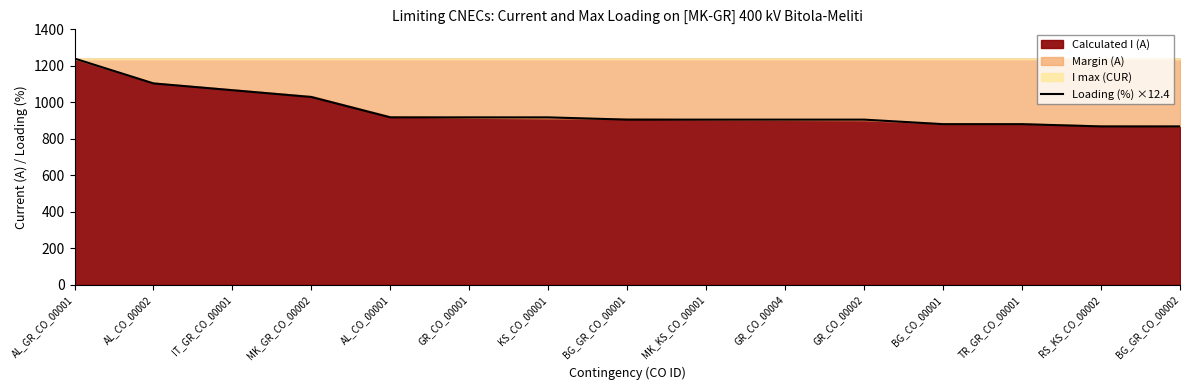

List the labels in order of value, largest first.

AL_GR_CO_00001, AL_CO_00002, IT_GR_CO_00001, MK_GR_CO_00002, AL_CO_00001, GR_CO_00001, KS_CO_00001, BG_GR_CO_00001, MK_KS_CO_00001, GR_CO_00004, GR_CO_00002, BG_CO_00001, TR_GR_CO_00001, RS_KS_CO_00002, BG_GR_CO_00002